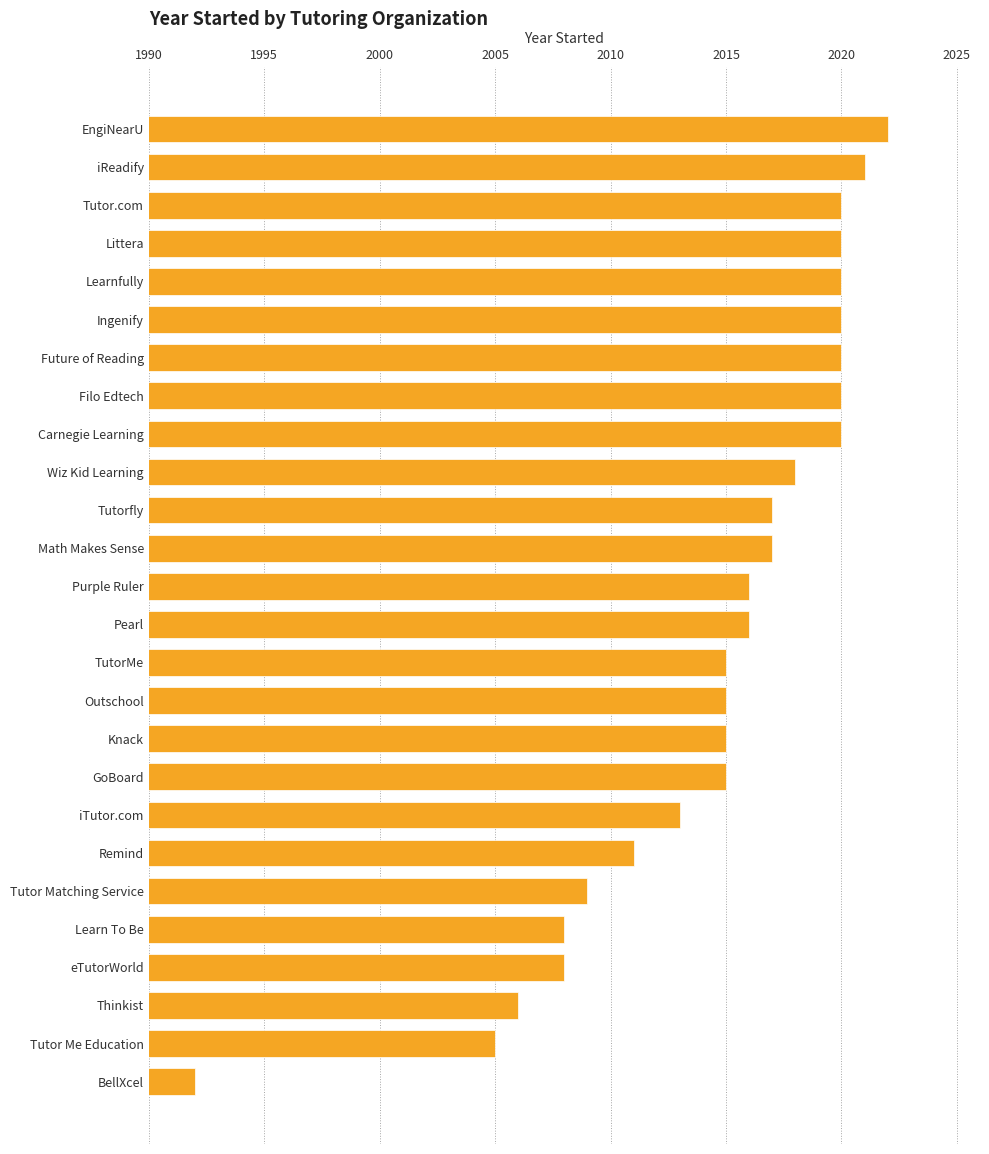

What is the approximate value at eTutorWorld?

2008